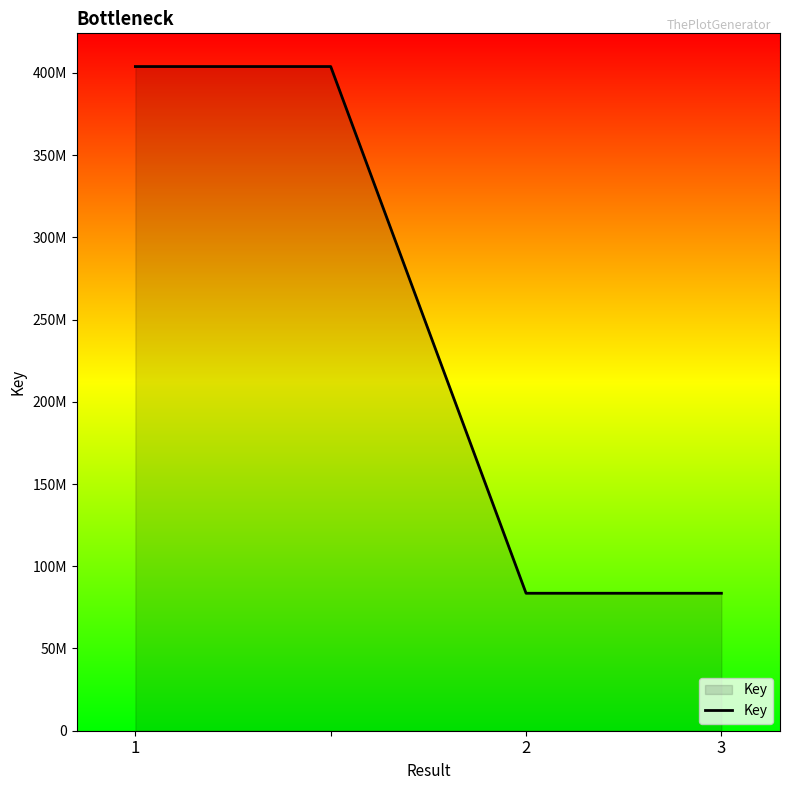

At which category does the chart reach its peak across all series?

1